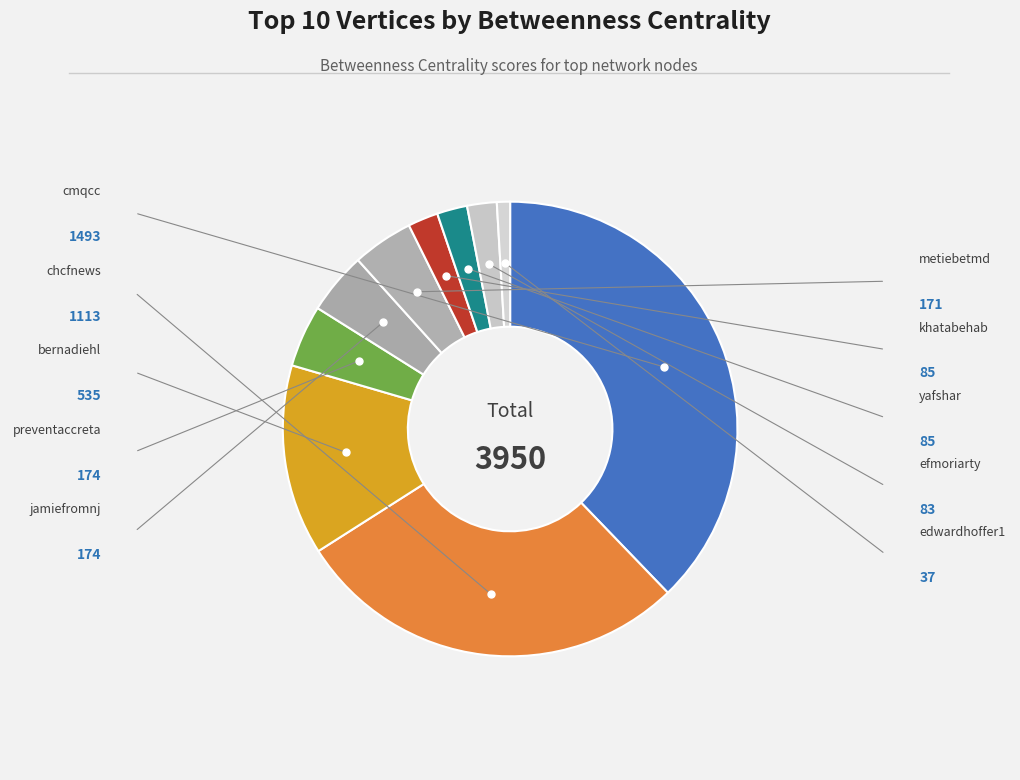

To the nearest percent, what is the difference between the largest and smallest slice percentages?

37%